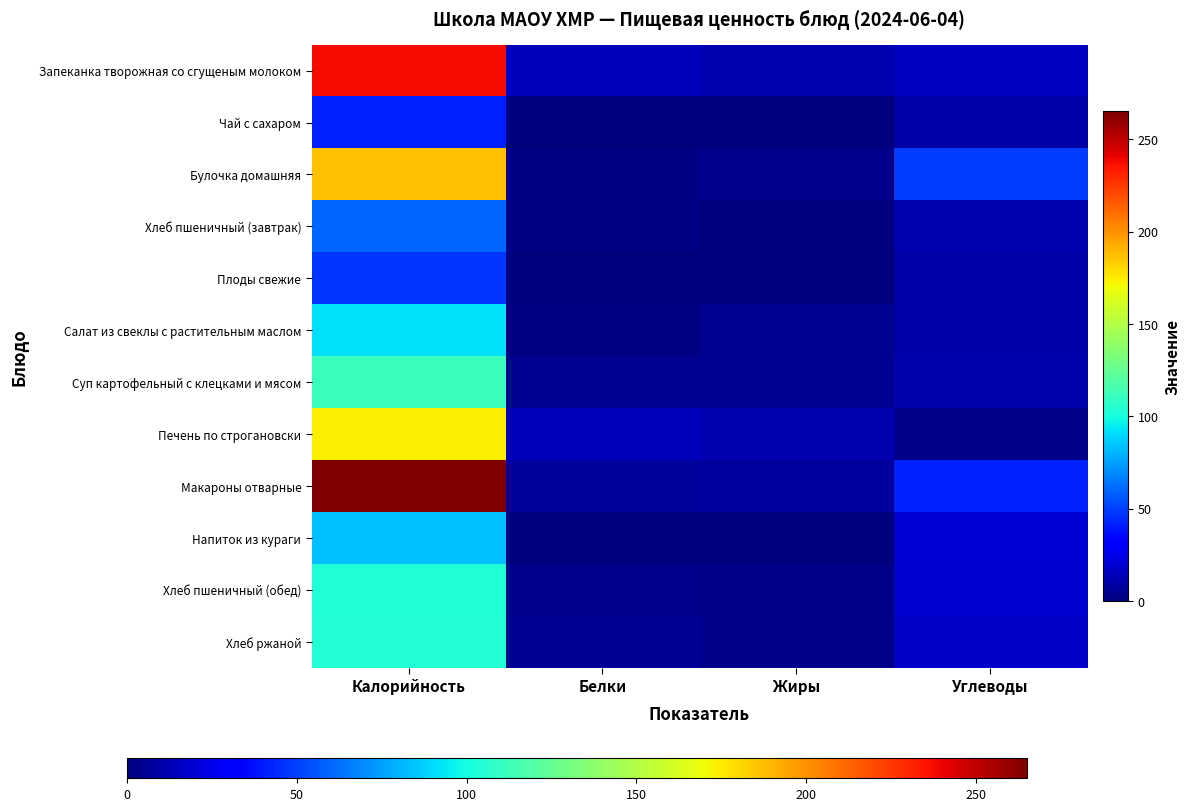

Which label corresponds to the smallest value in the chart?

Жиры